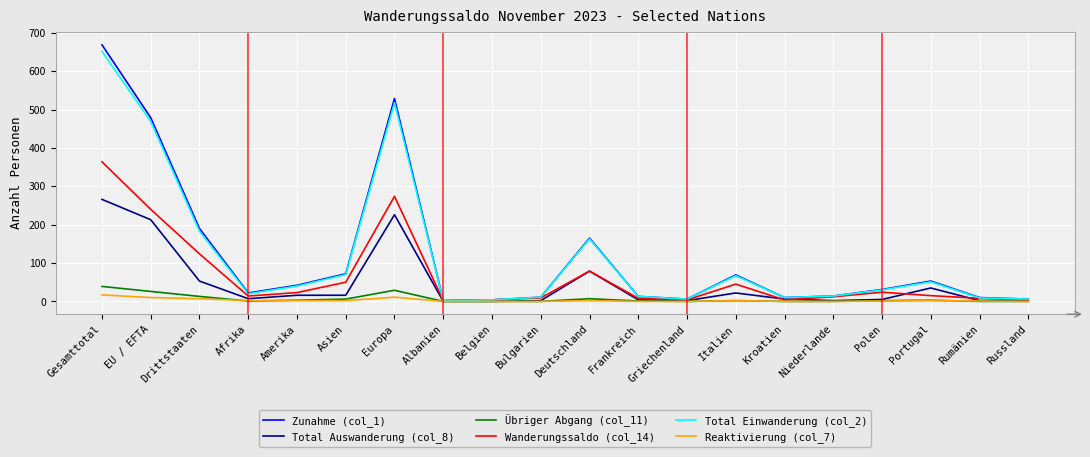

What is the maximum value shown in the chart?

669